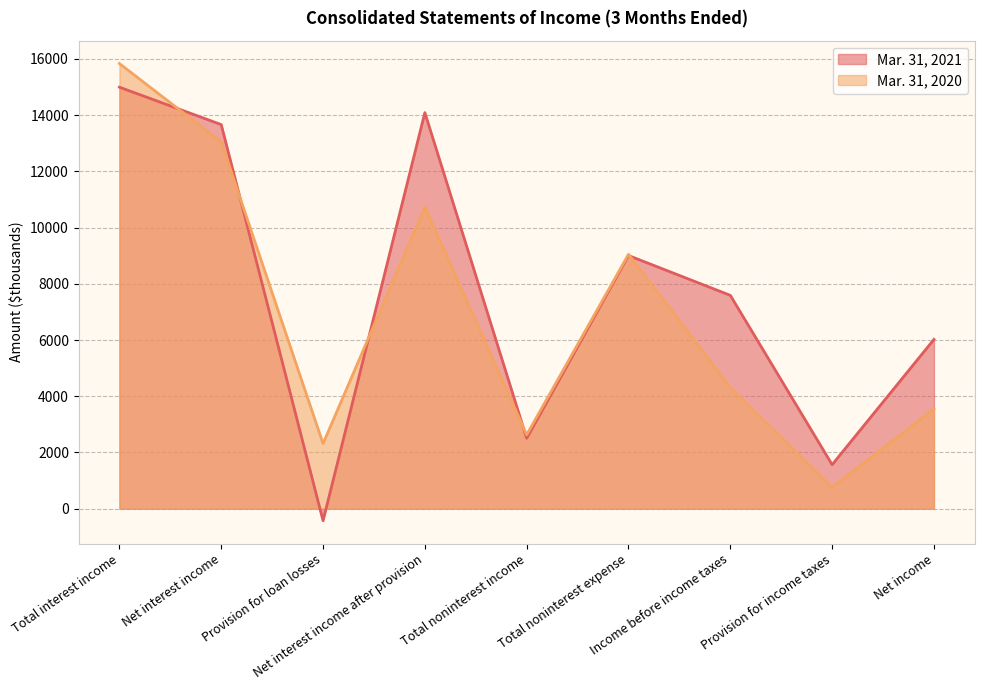

What is the difference between the maximum and second lowest values in the Mar. 31, 2021 series?

13428